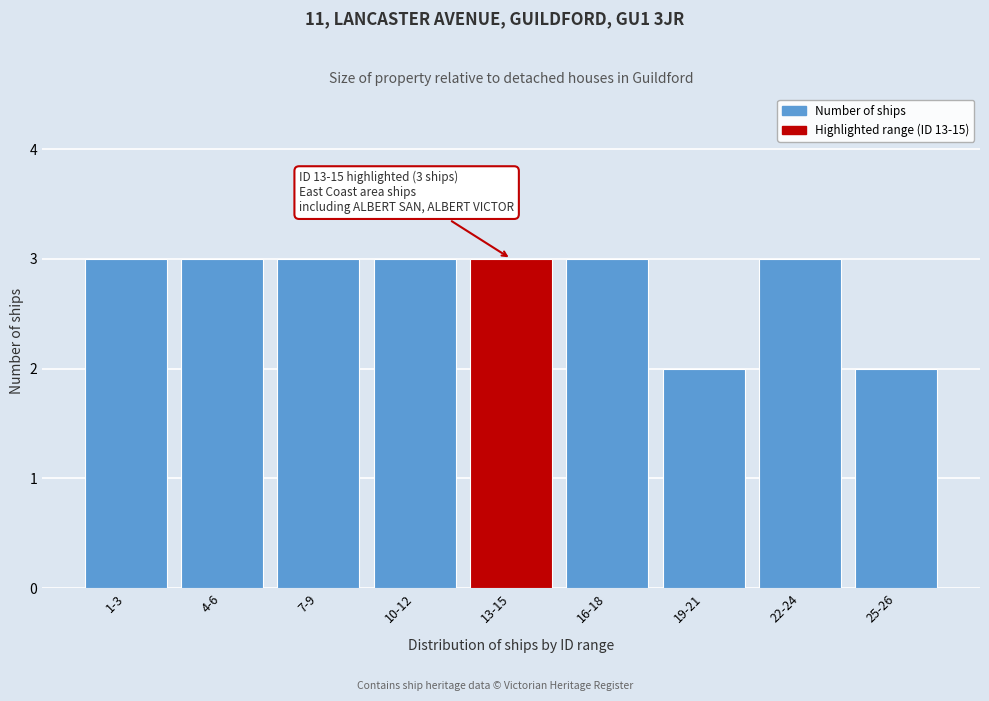

Reading left to right, extract all data points from this chart.

1-3=3	4-6=3	7-9=3	10-12=3	13-15=3	16-18=3	19-21=2	22-24=3	25-26=2